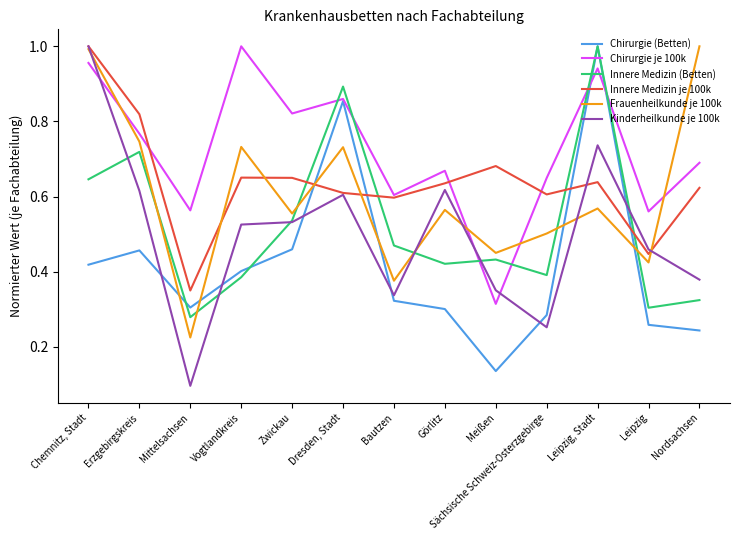

What position from the right is Erzgebirgskreis?

12